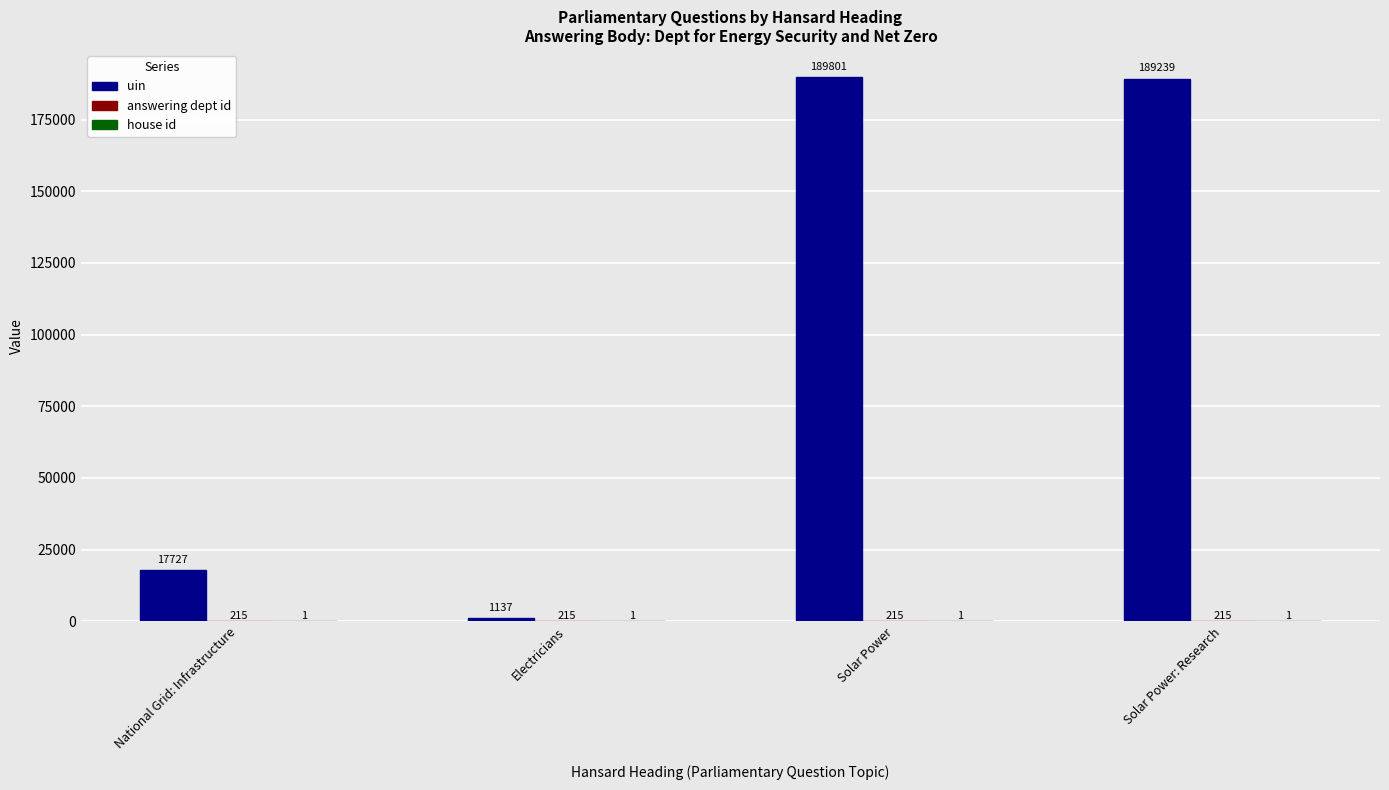

How many distinct data groups are displayed?

3